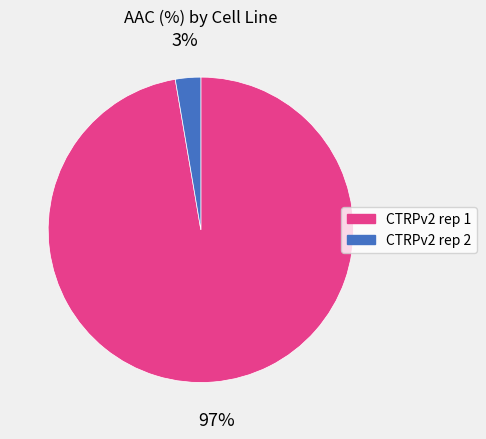

To the nearest percent, what portion does CTRPv2 rep 1 represent?

97%